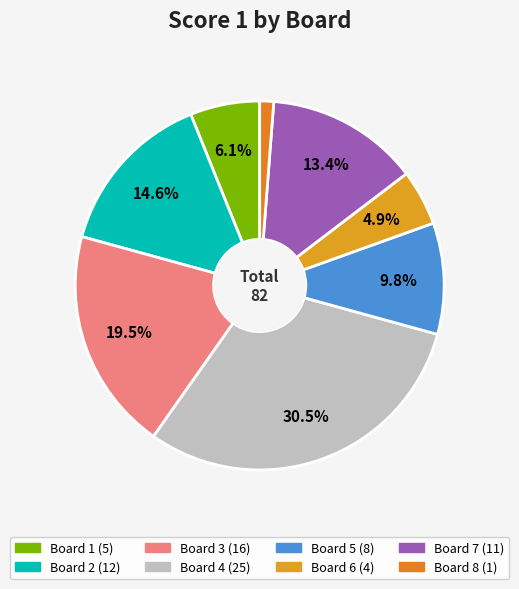

What percentage is NOT represented by Board 1?

93.9%